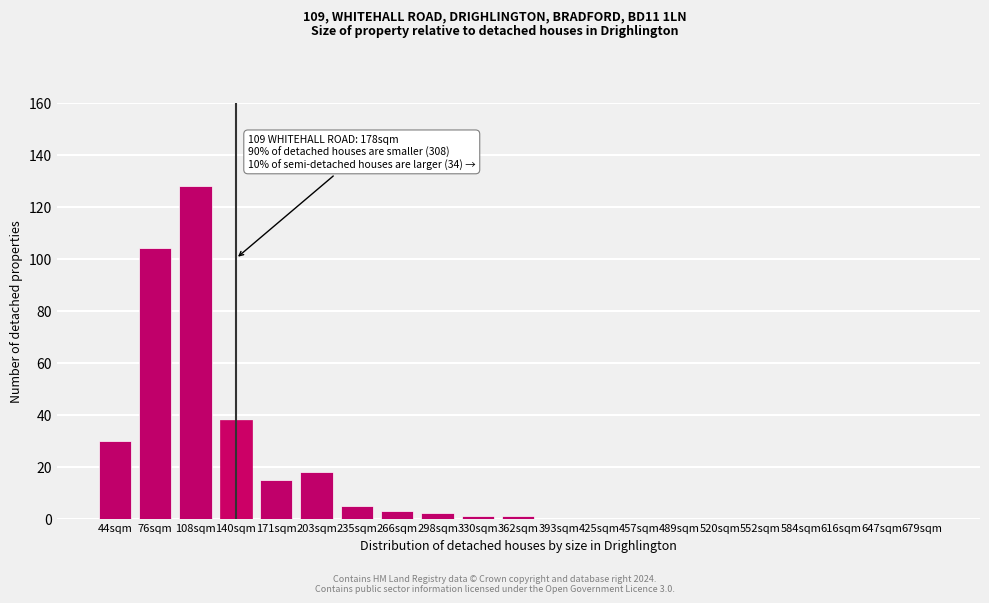

Reading left to right, transcribe all the data shown in this chart.

44sqm=30	76sqm=104	108sqm=128	140sqm=38	171sqm=15	203sqm=18	235sqm=5	266sqm=3	298sqm=2	330sqm=1	362sqm=1	393sqm=0	425sqm=0	457sqm=0	489sqm=0	520sqm=0	552sqm=0	584sqm=0	616sqm=0	647sqm=0	679sqm=0